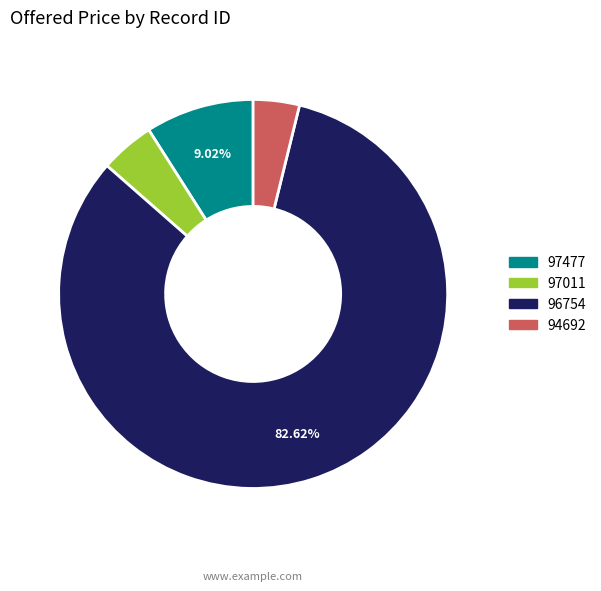

To the nearest percent, what is the combined percentage of 96754 and 97477?

92%